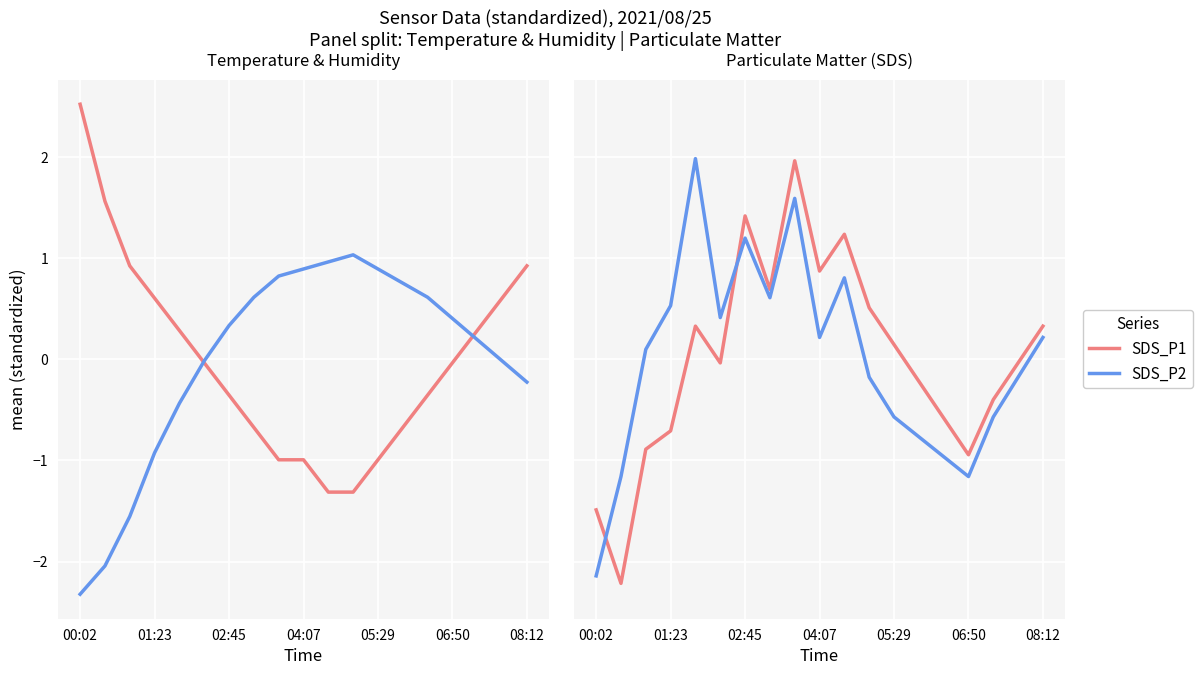

Count the number of categories in the chart.

19